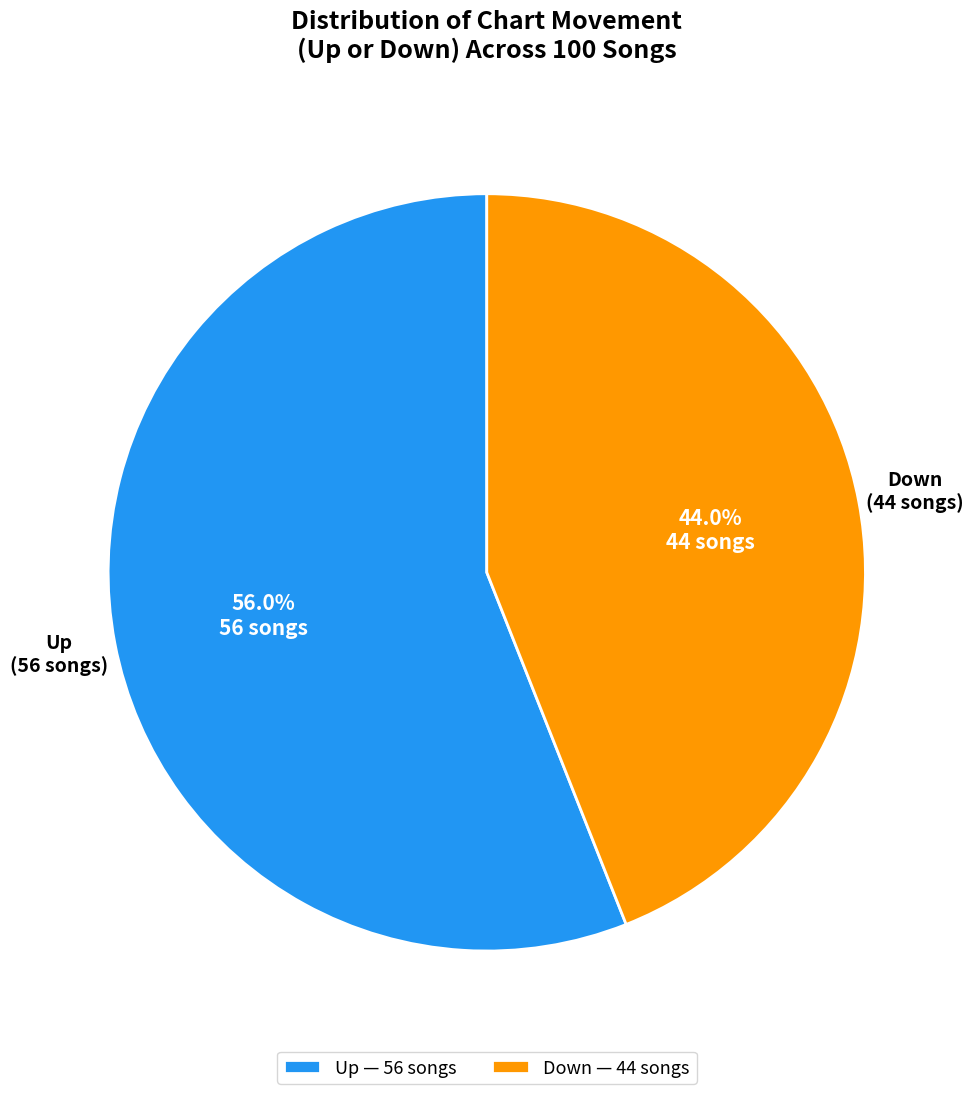

Is Up — 56 songs the majority of the pie?

Yes